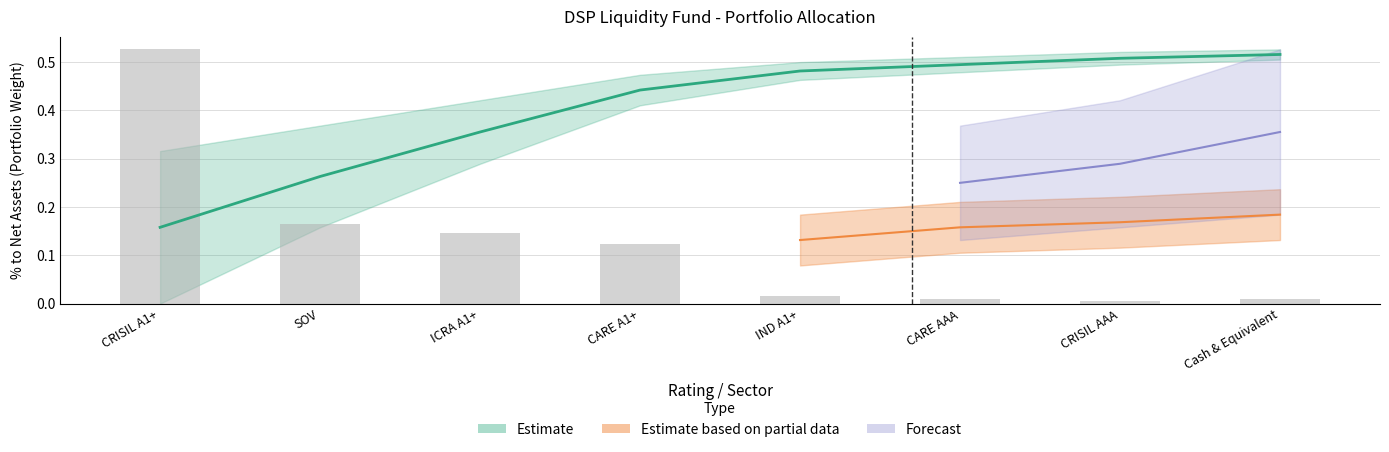

Read the value at CRISIL A1+.

0.5